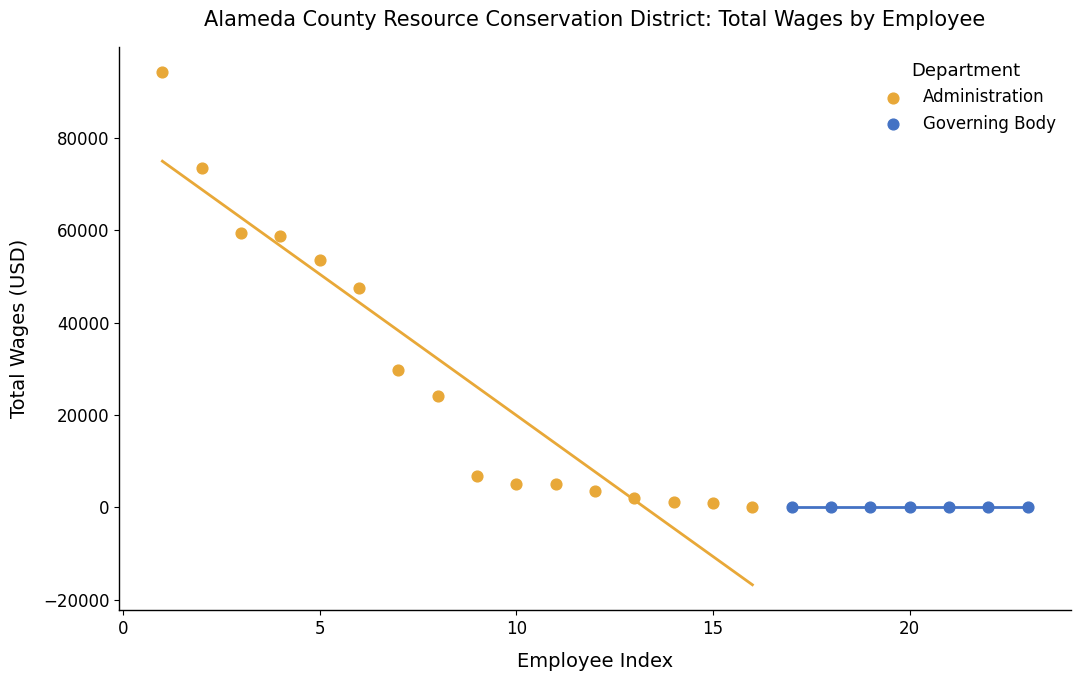

Which series reaches the maximum Y coordinate?

Administration